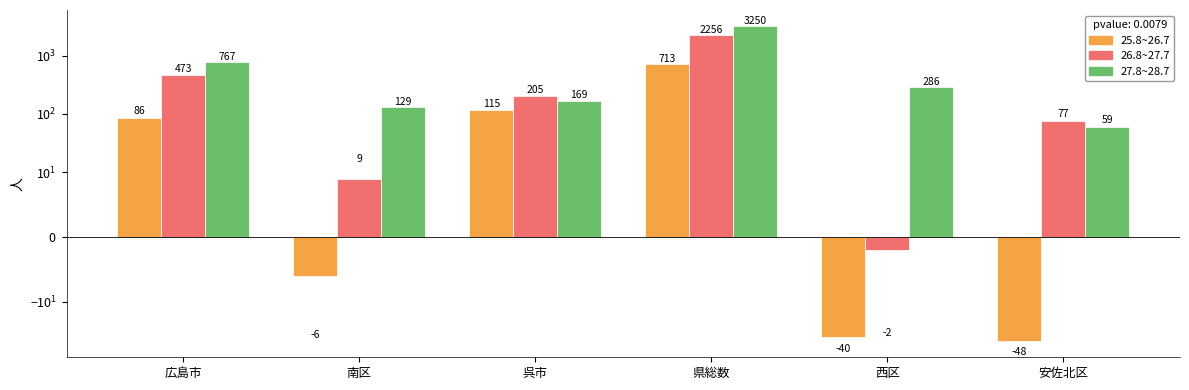

How many groups of bars are there?

6